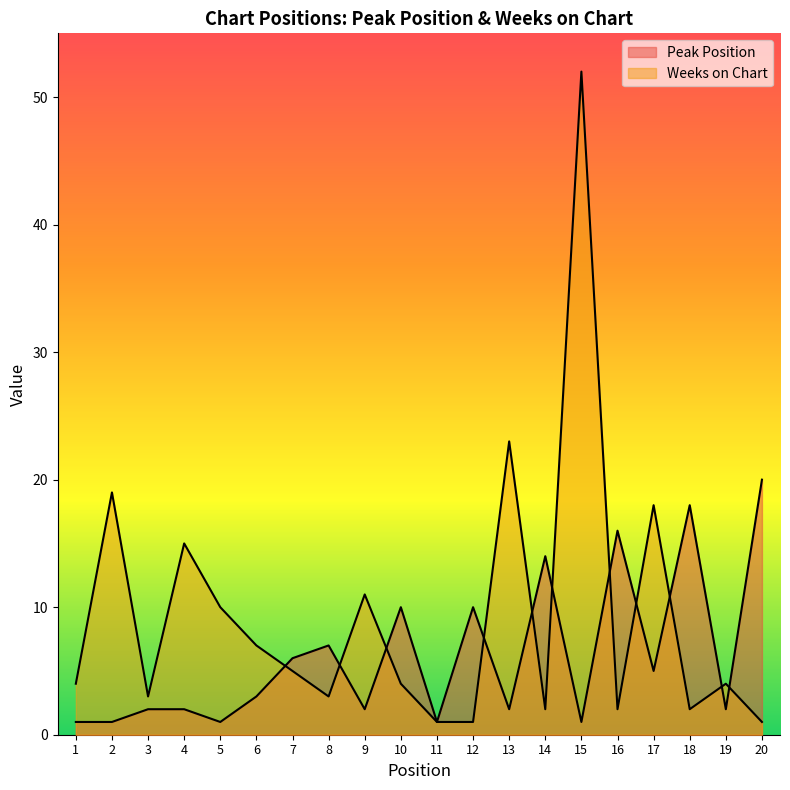

Rank the series by their average value, from lowest to highest.

Peak Position, Weeks on Chart